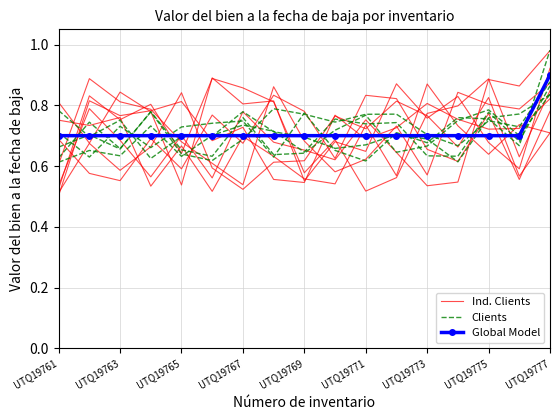

What are all the series names shown in the legend?

Ind. Clients, Clients, Global Model